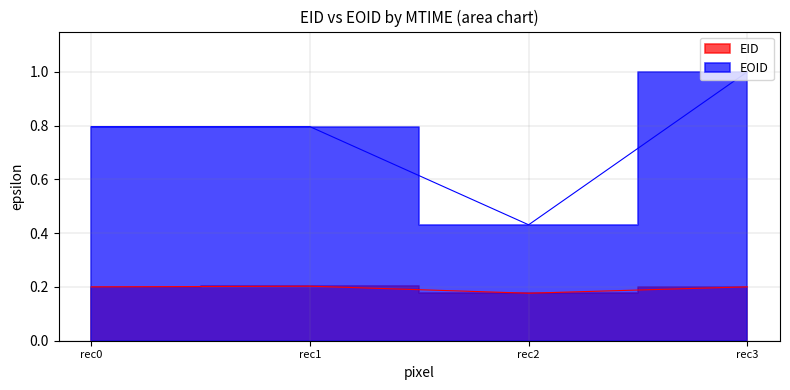

Count the EOID values in the range 0 to 1.

4